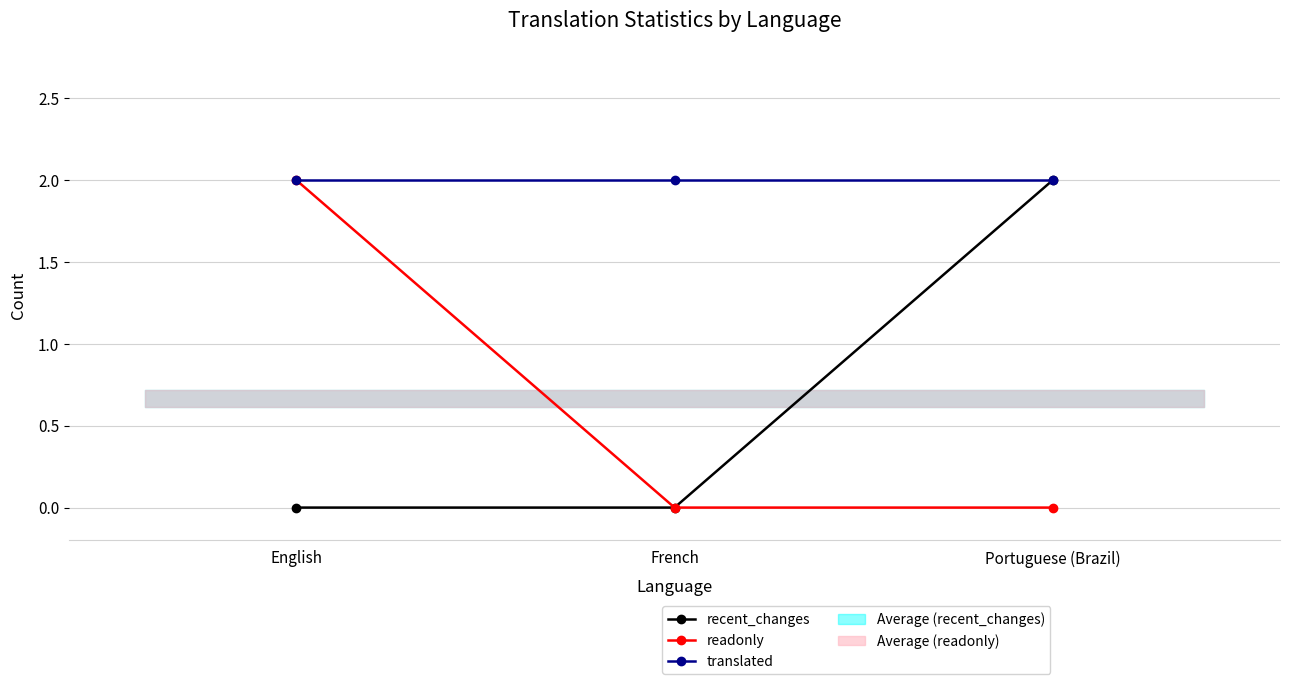

How many distinct data groups are displayed?

3